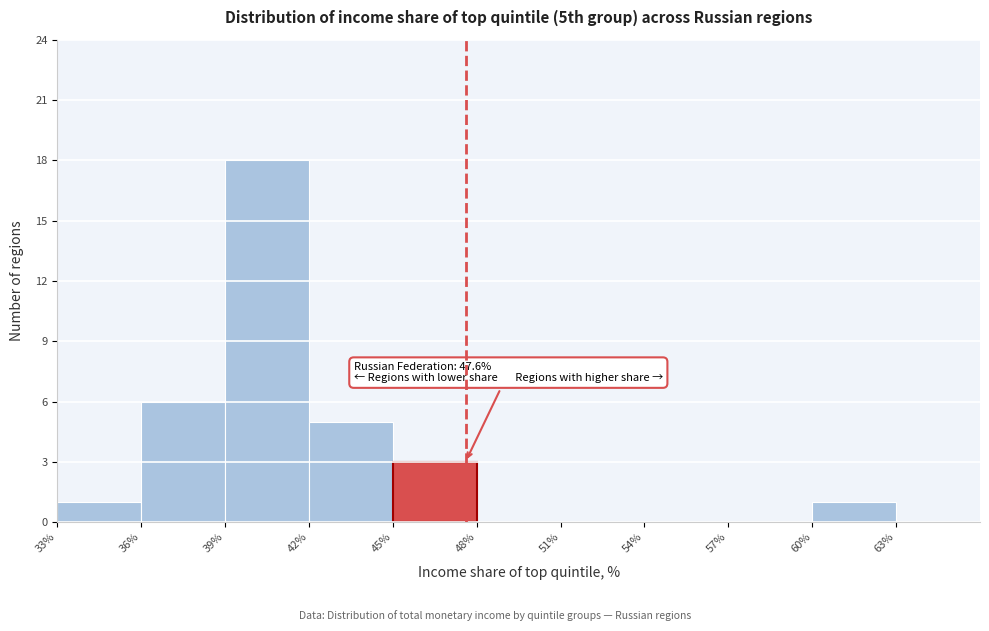

Over which range of the x-axis is the bar tallest?

39% to 42%